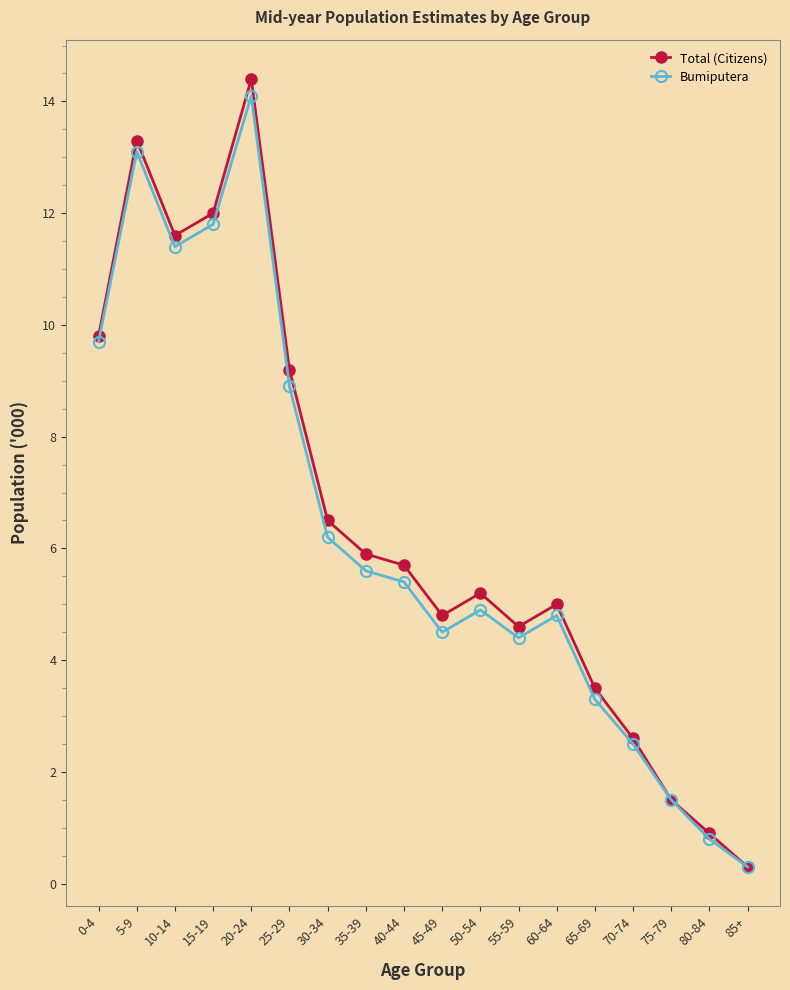

Which category has the highest value across all series?

20-24